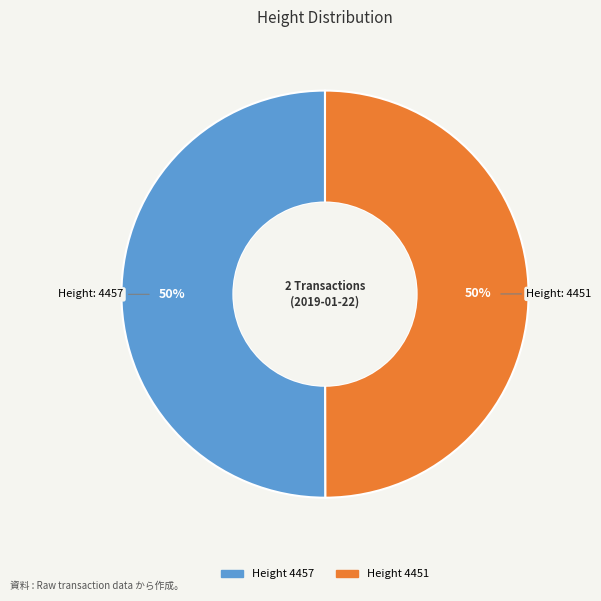

To the nearest percent, what is the average slice percentage?

50%